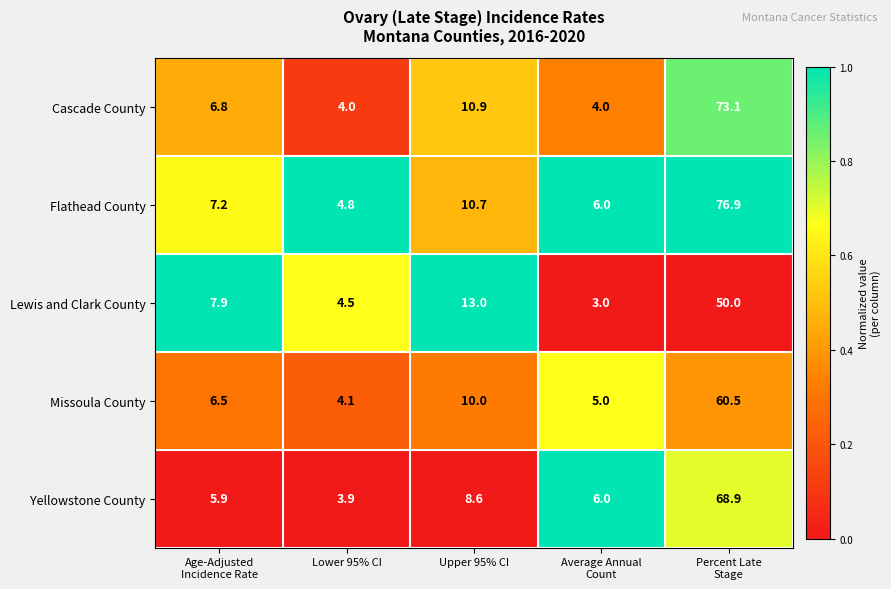

Which series has the largest range (max minus min)?

Flathead County